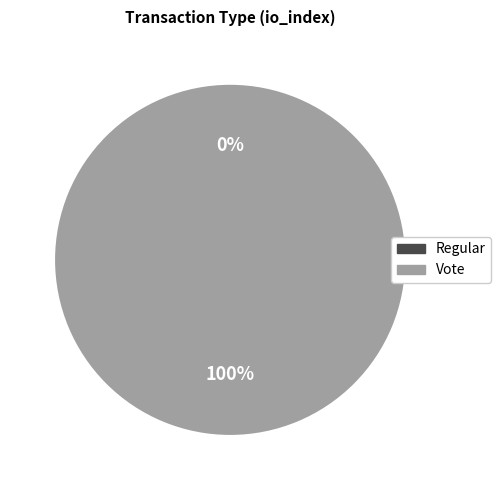

Does Regular represent more than half of the total?

No